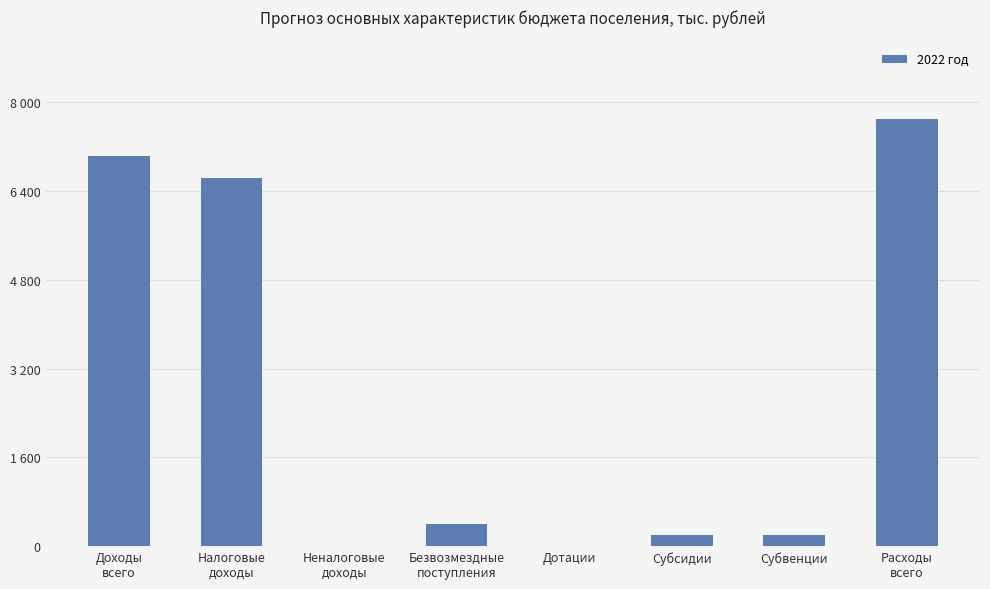

Are the bars horizontal?

No